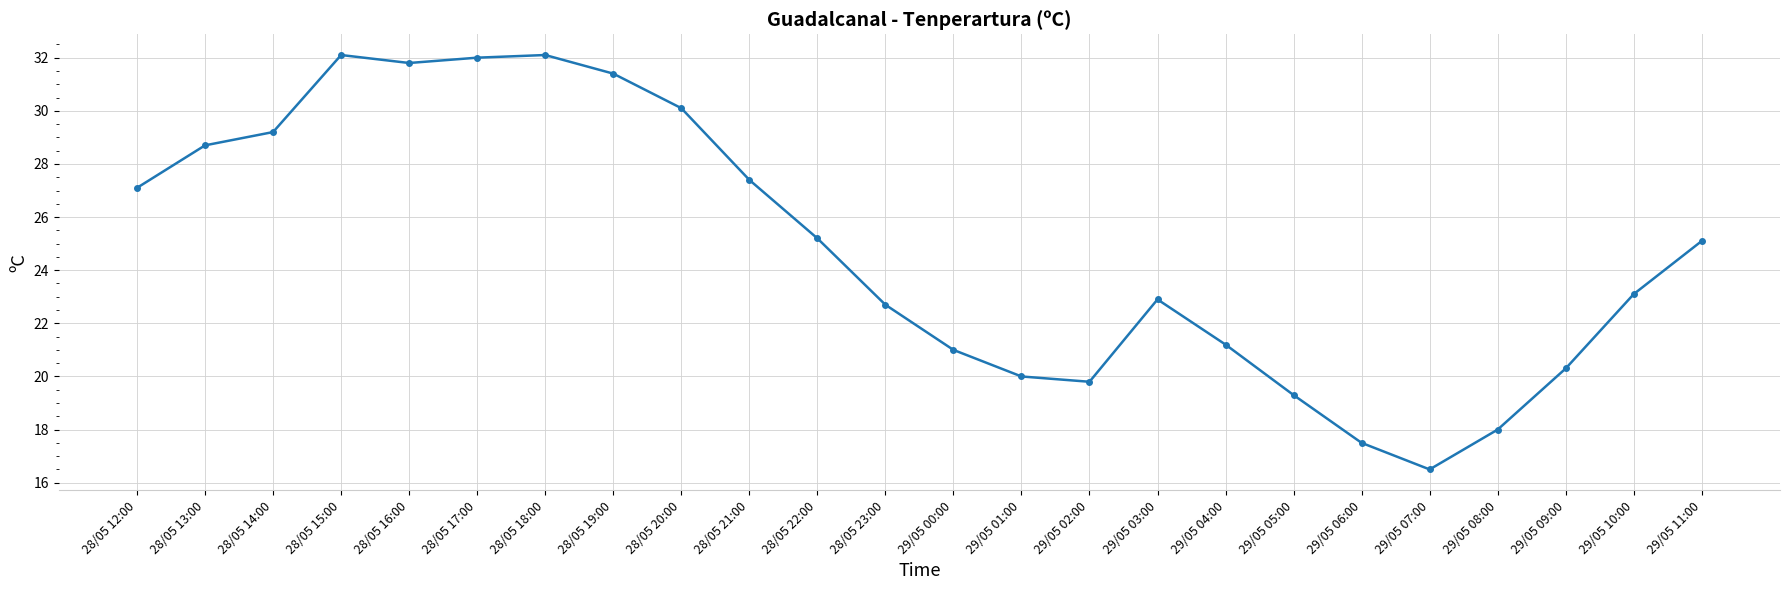

The value at 28/05 21:00 is 41.7. True or false?

False